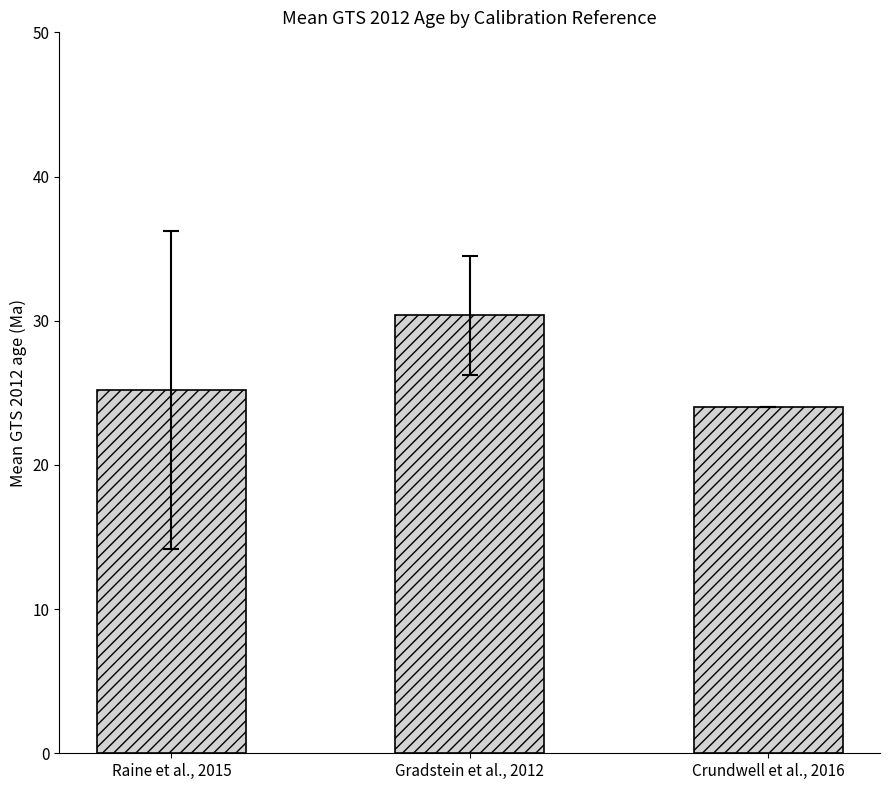

Reading left to right, what are all the values shown in this chart?

25.2	30.4	24.0